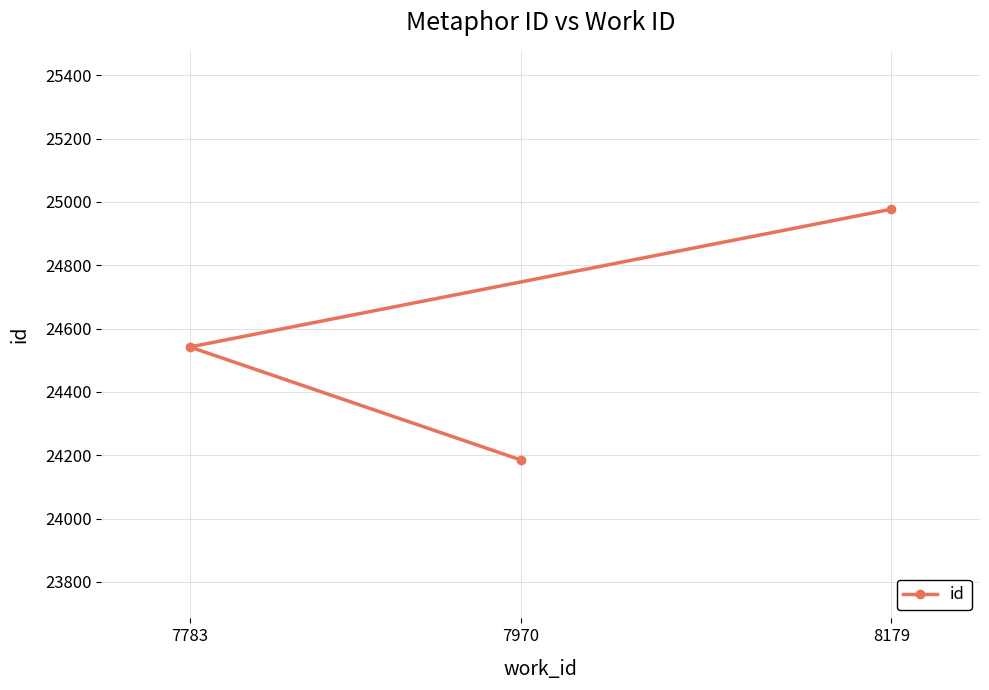

Count the number of data series in this chart.

1